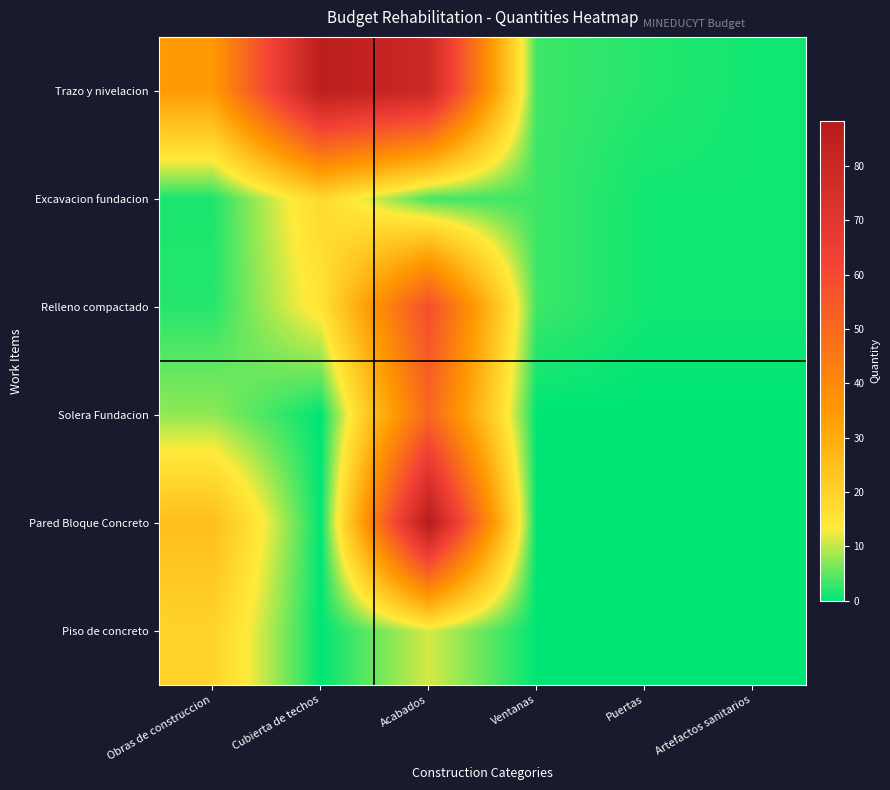

Count the number of categories in the chart.

6